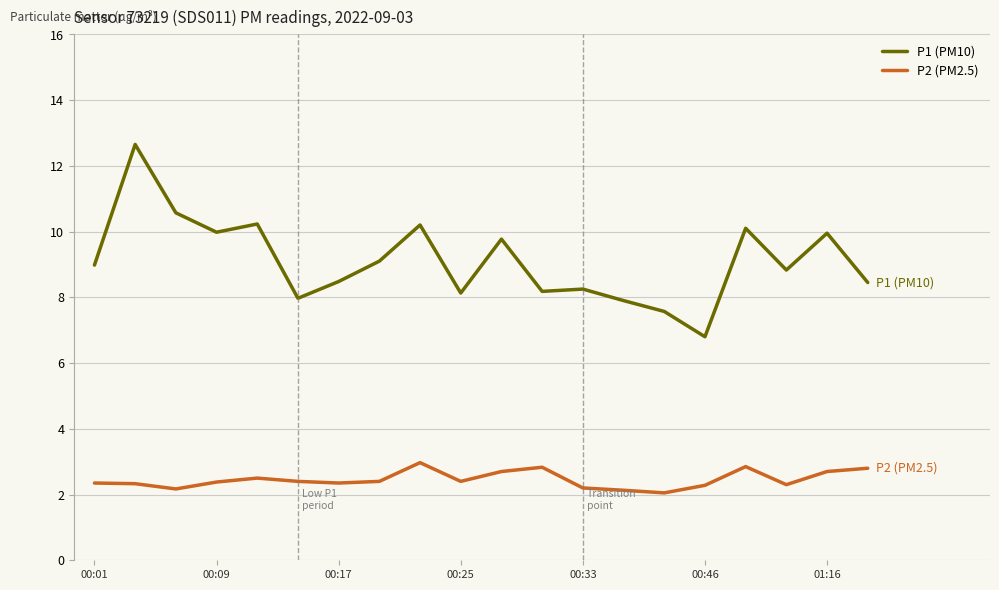

What is the greatest value displayed?

12.7